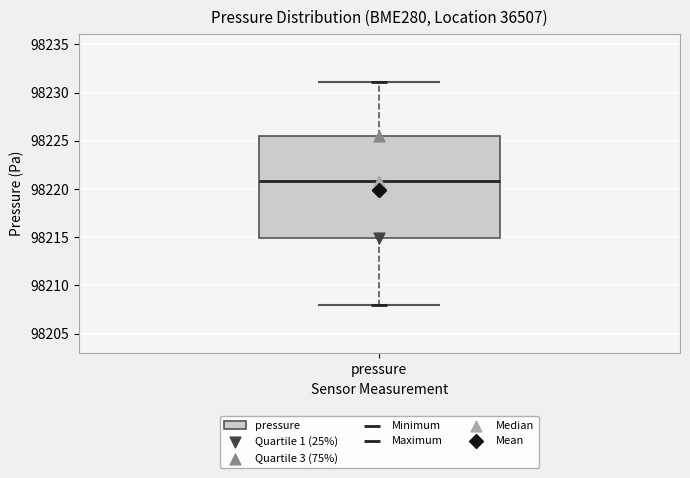

Transcribe this box plot: give where the median line is, the range the box spans, and where the two whiskers end, as read against the y-axis. The values are not printed on the chart, so give them approximately, as read against the axis.

median 98221.0, box 98215.0 to 98225.5, whiskers 98208.0 to 98231.0